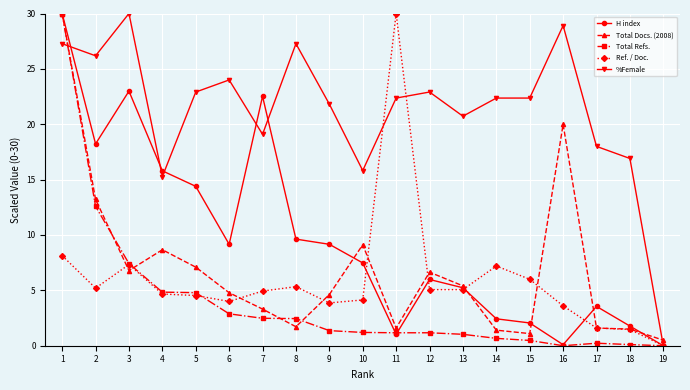

True or false: %Female has more than 0 points higher than both neighbors.

True